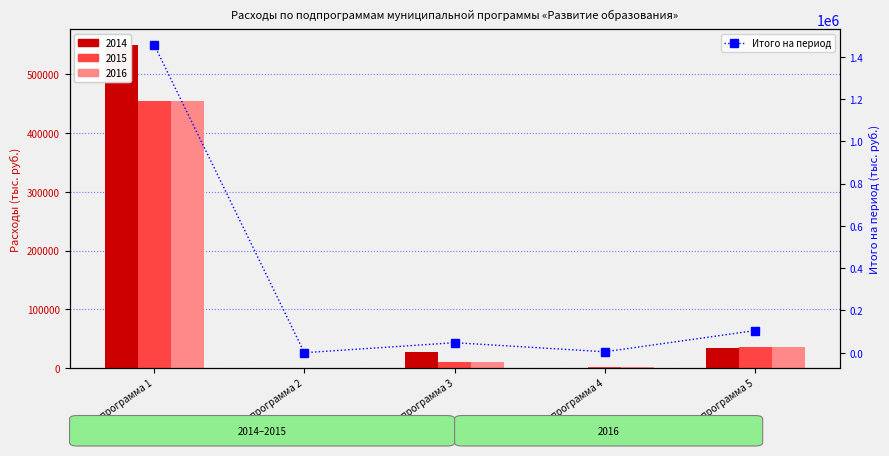

Where is the data nearest to the value 728339?

Подпрограмма 5